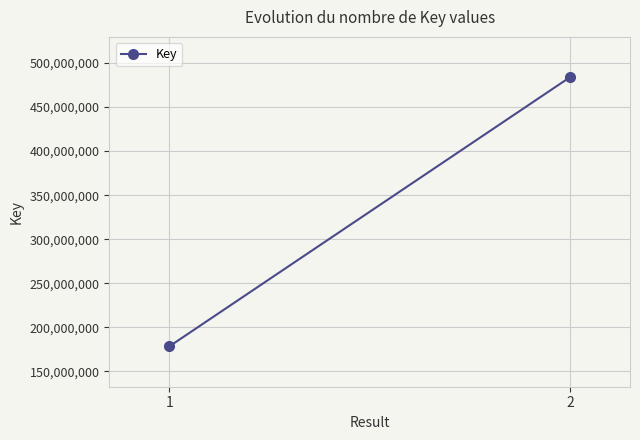

At which label is the value closest to 331120354?

1